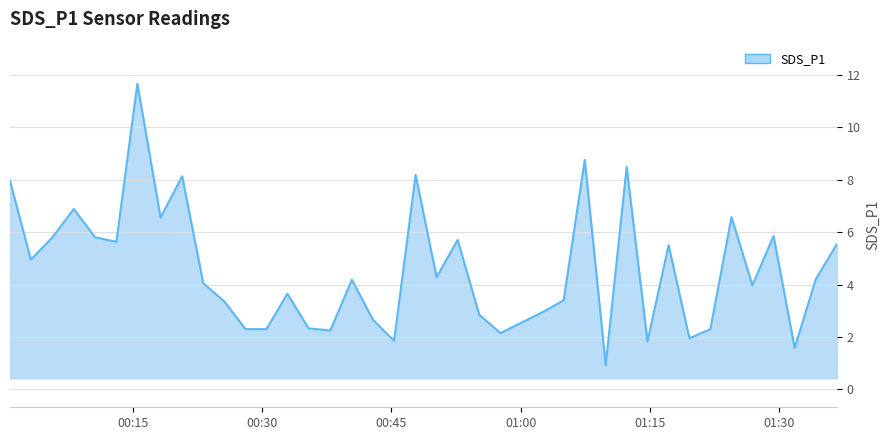

What is the difference between the maximum and minimum values?

10.7